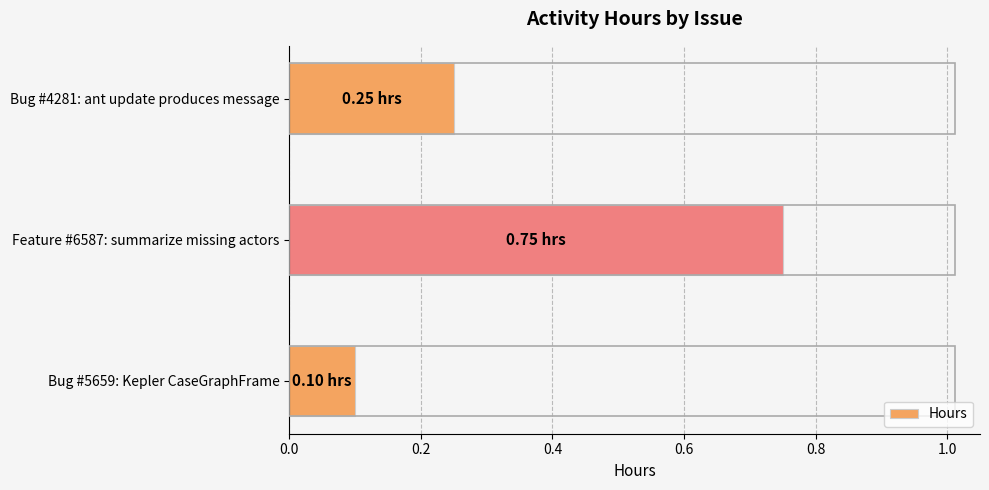

List the labels in order of value, largest first.

Feature #6587: summarize missing actors, Bug #4281: ant update produces message, Bug #5659: Kepler CaseGraphFrame